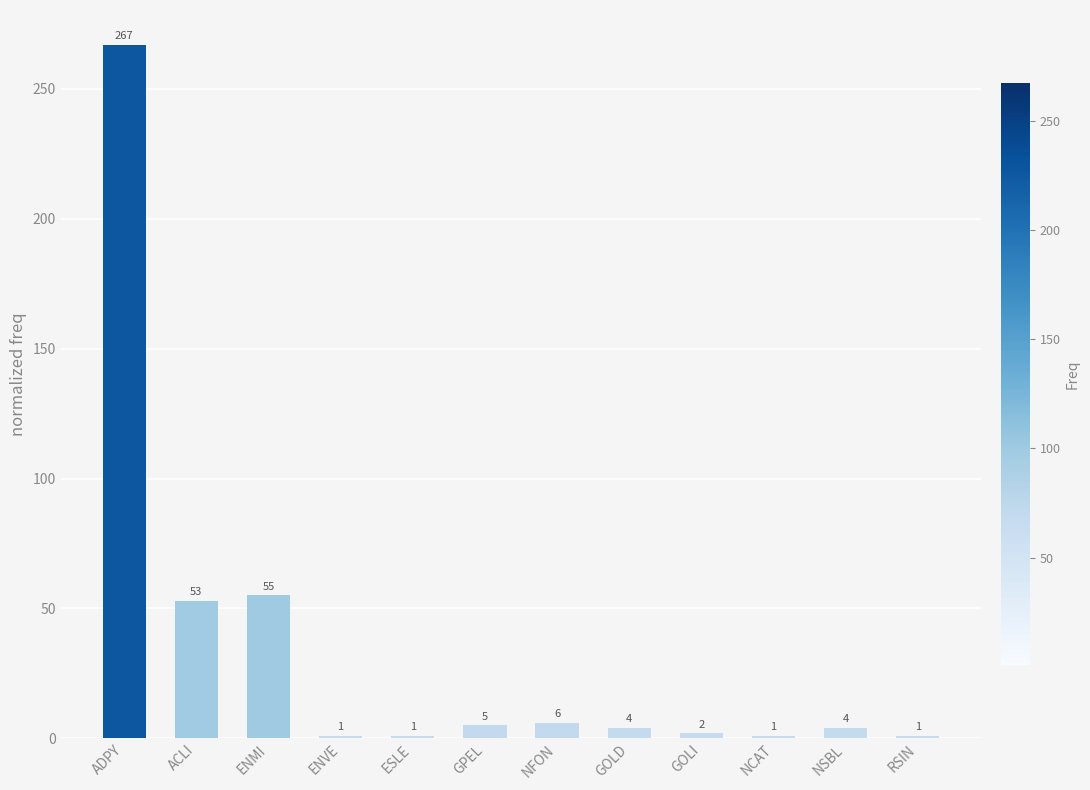

Approximately how many times larger is the value at ESLE compared to NCAT?

1.0